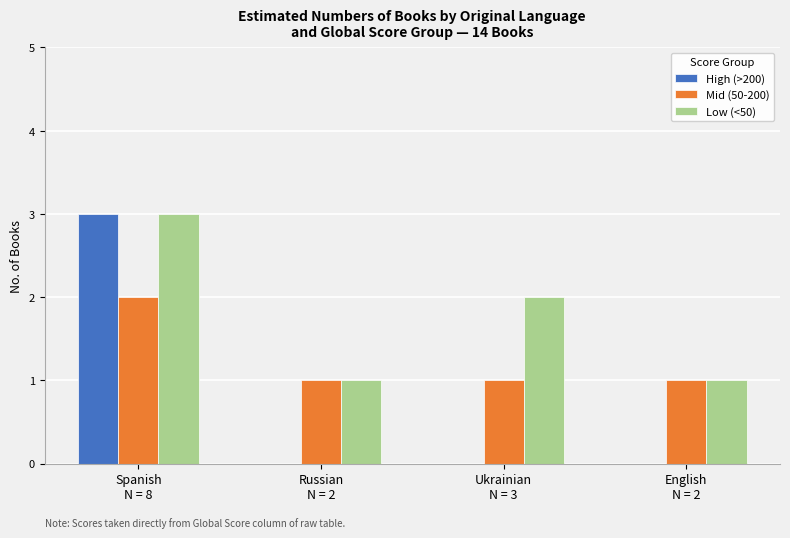

How many groups of bars are there?

4